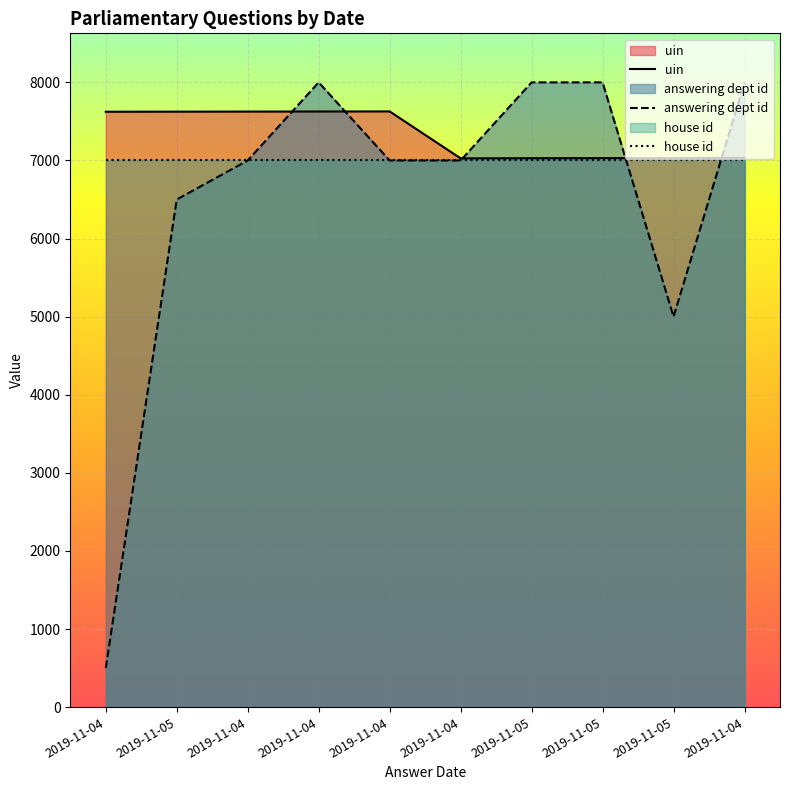

How many intersections are there between uin and answering dept id?

5